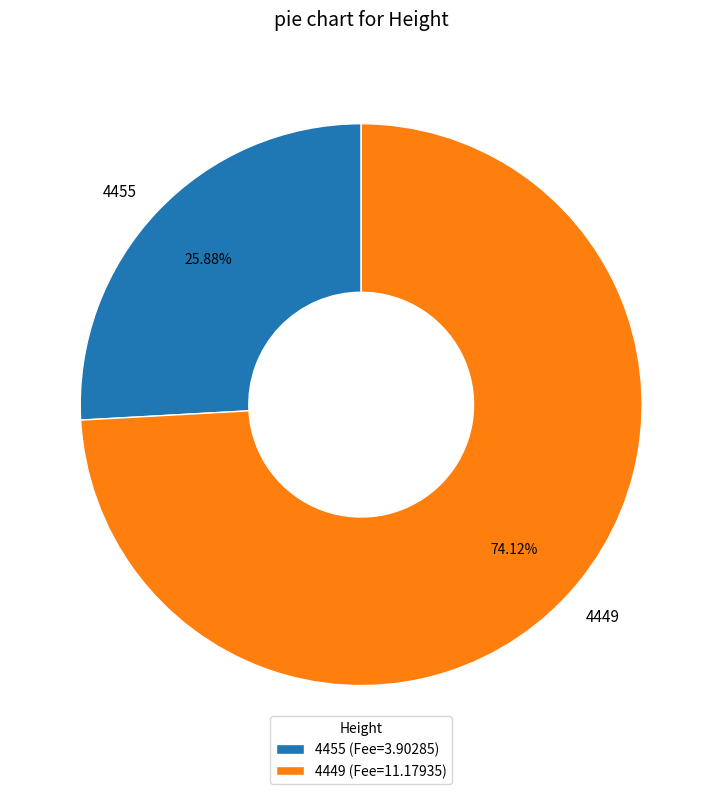

Which has a higher value, 4449 or 4455?

4449